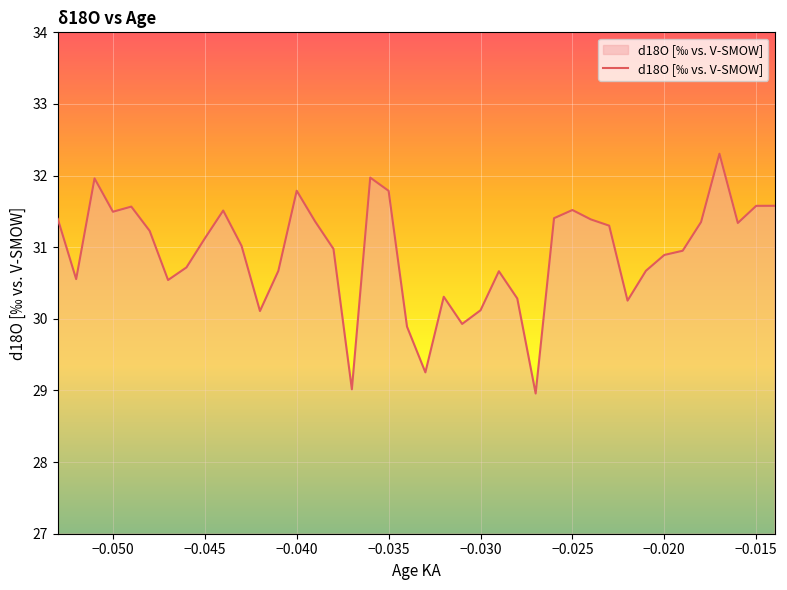

How many lines are shown in the chart?

1